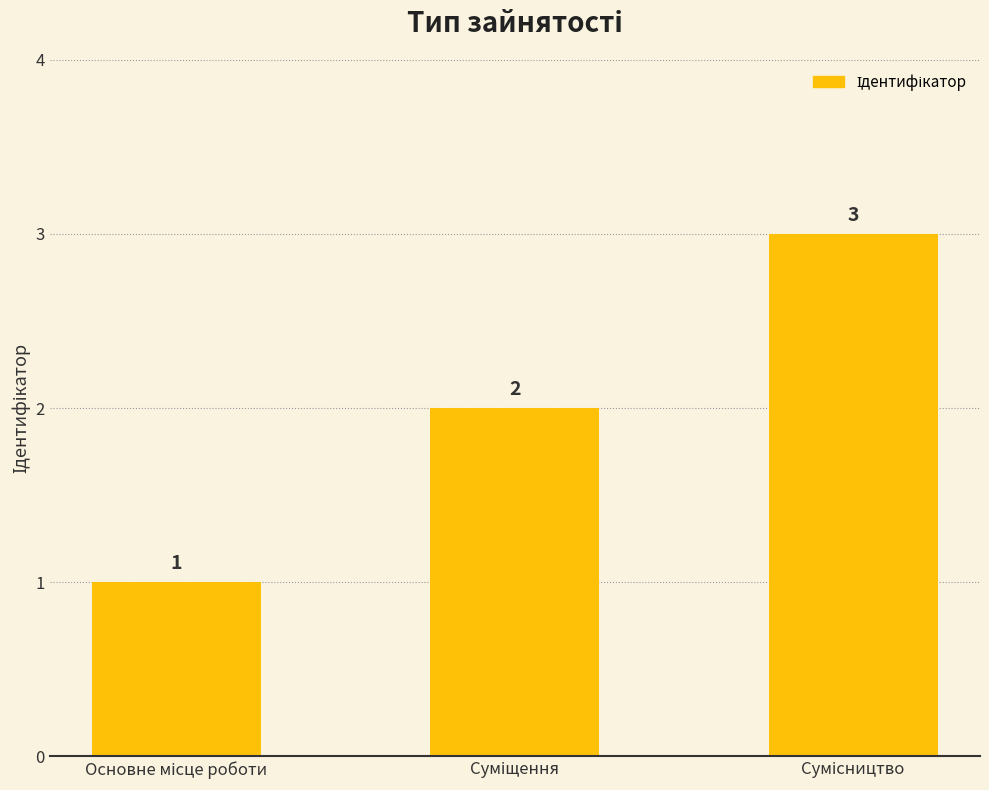

Reading right to left, what are all the values shown in this chart?

3	2	1